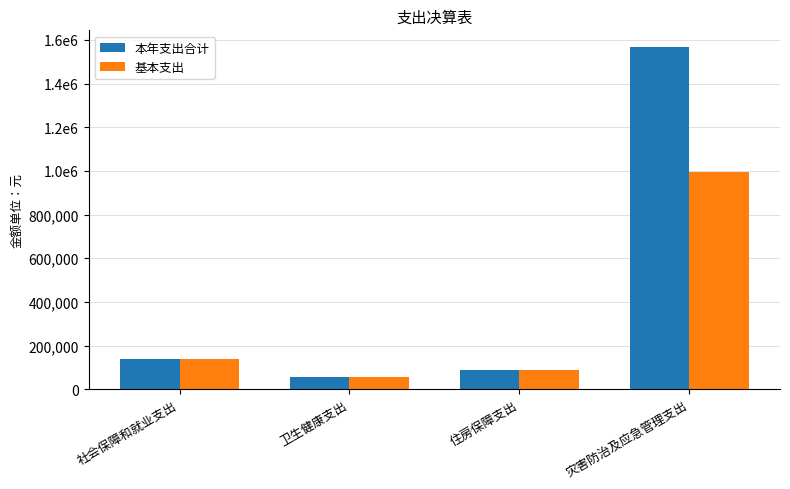

What is the difference between the highest and lowest values at 灾害防治及应急管理支出?

570280.5